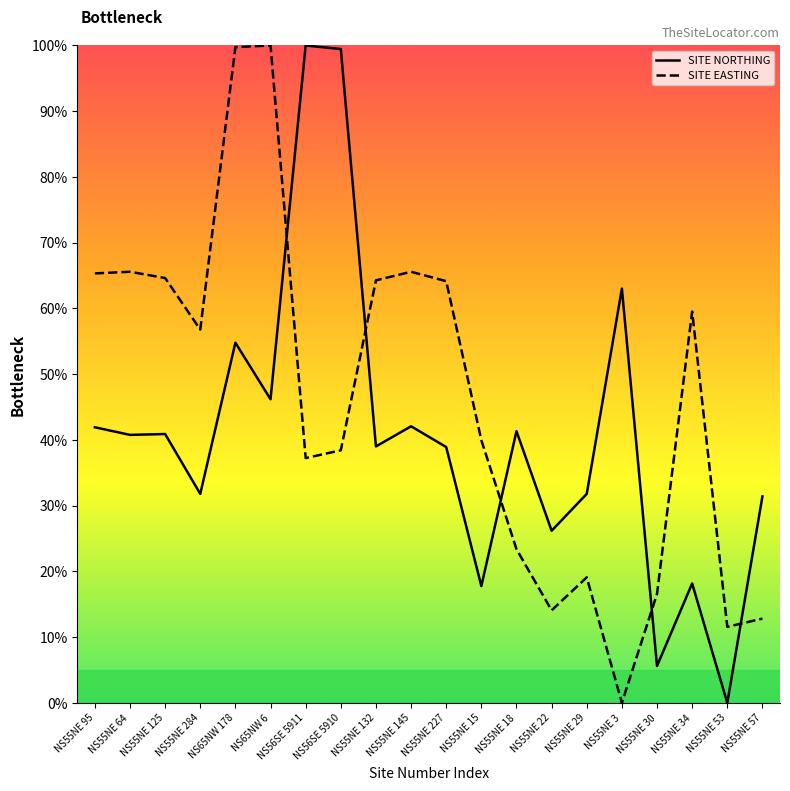

At how many categories does at least one series exceed 21?

18